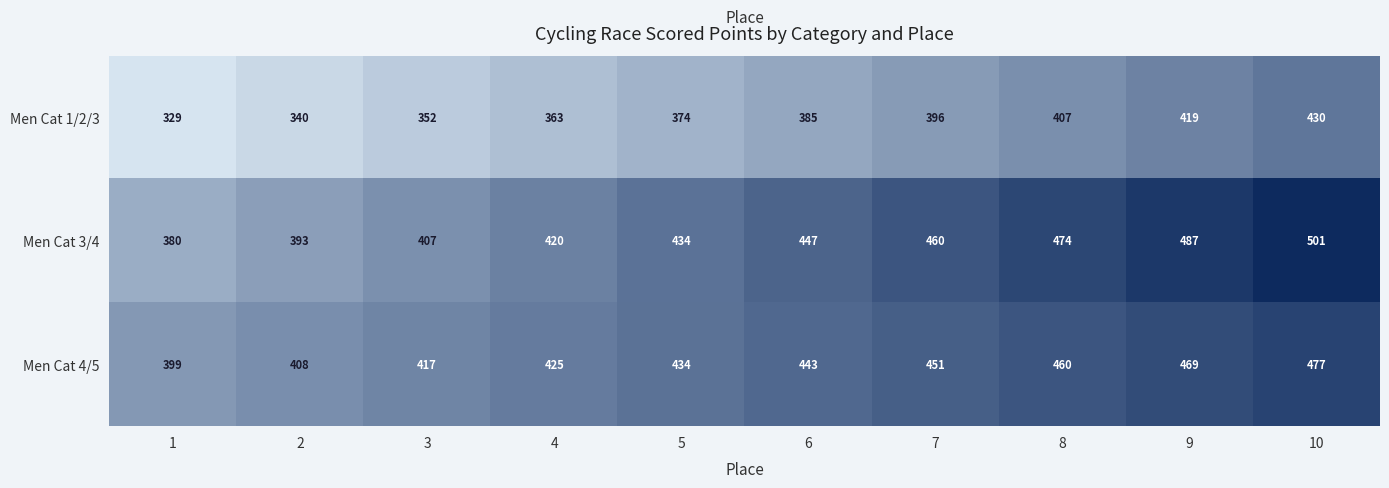

At how many categories does at least one series exceed 348?

10